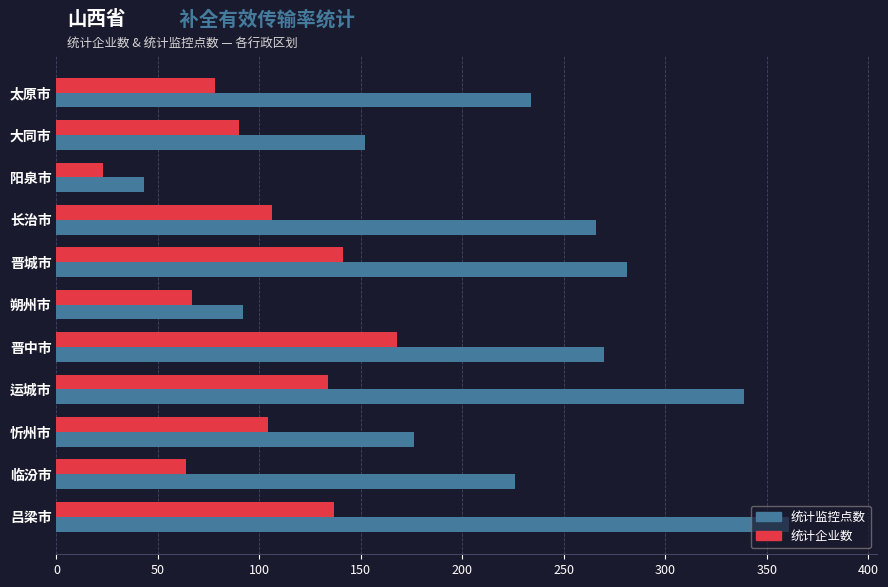

Rank the series by their average value, from lowest to highest.

统计企业数, 统计监控点数